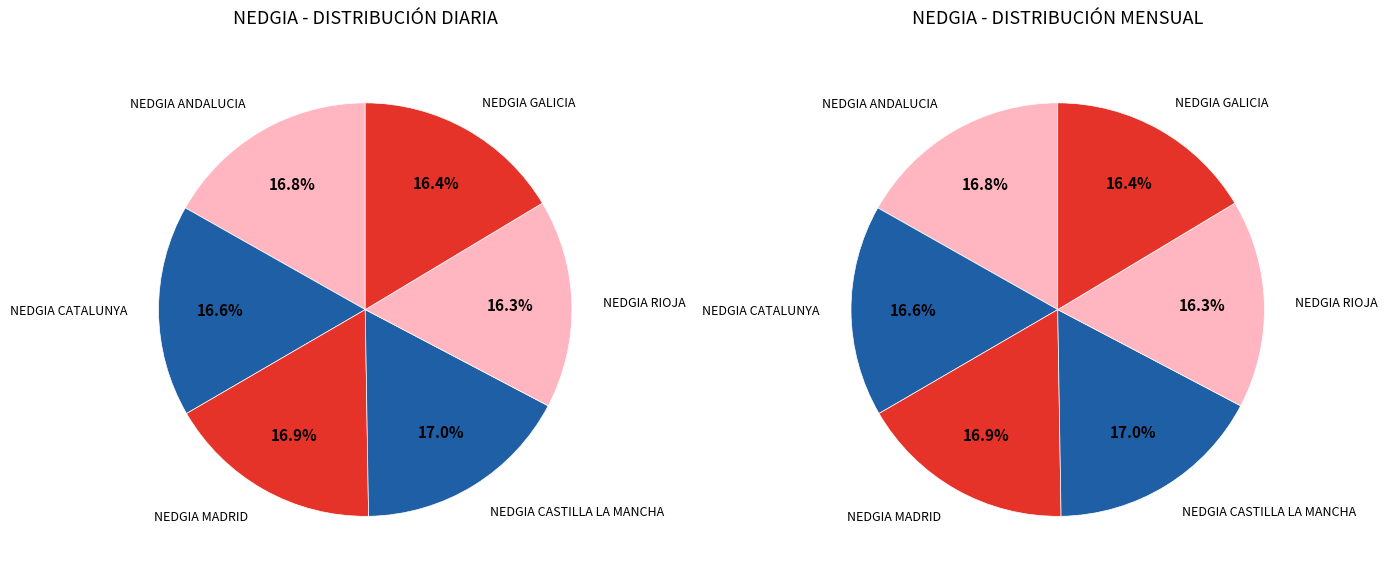

To the nearest percent, what portion does NEDGIA ANDALUCIA represent?

17%